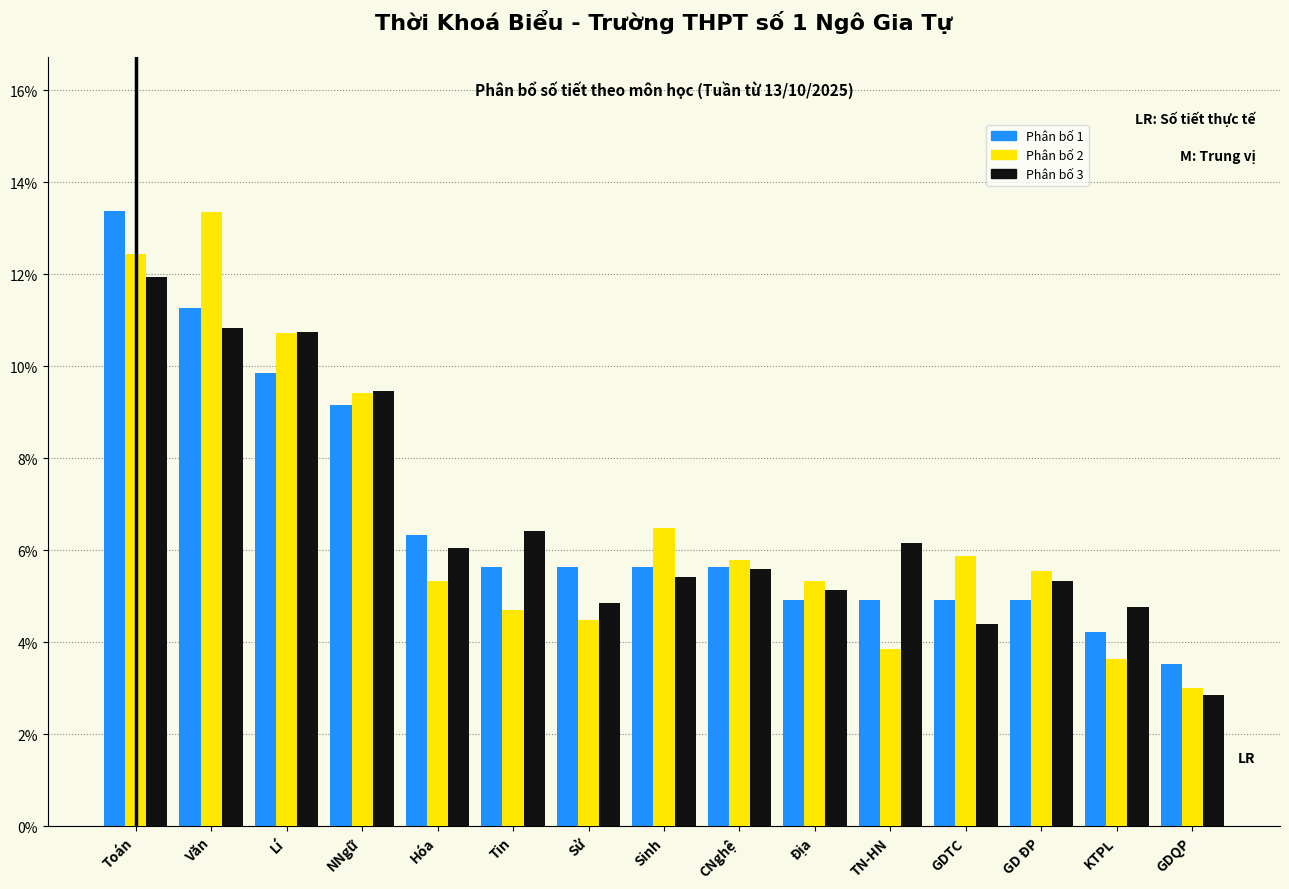

Which category has the lowest value in the Phân bố 3 series?

GDQP